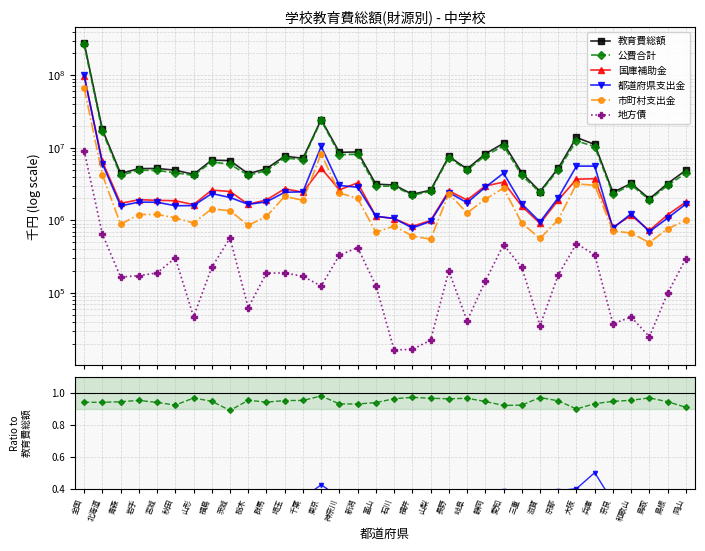

At how many categories does at least one series exceed 9961372?

6